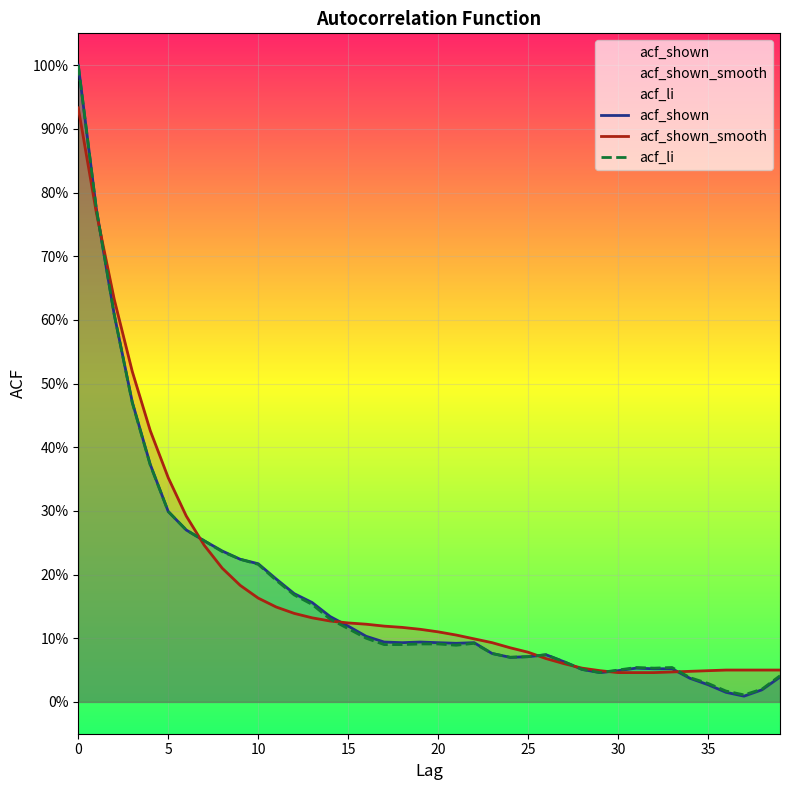

What is the average value of the acf_shown_smooth series?

0.2